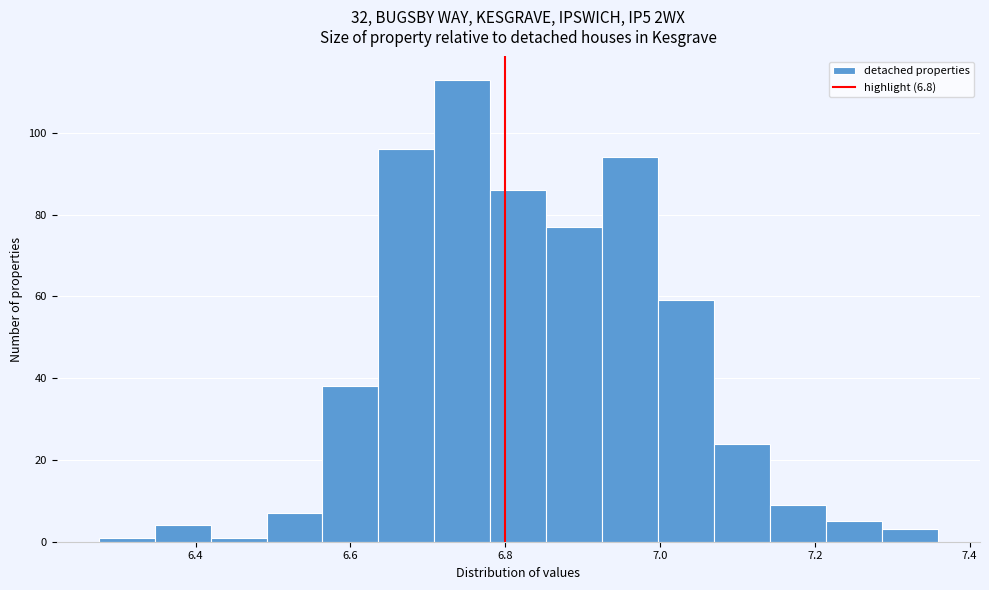

Read against the x-axis, roughly where is the centre of the tallest bar?

6.74